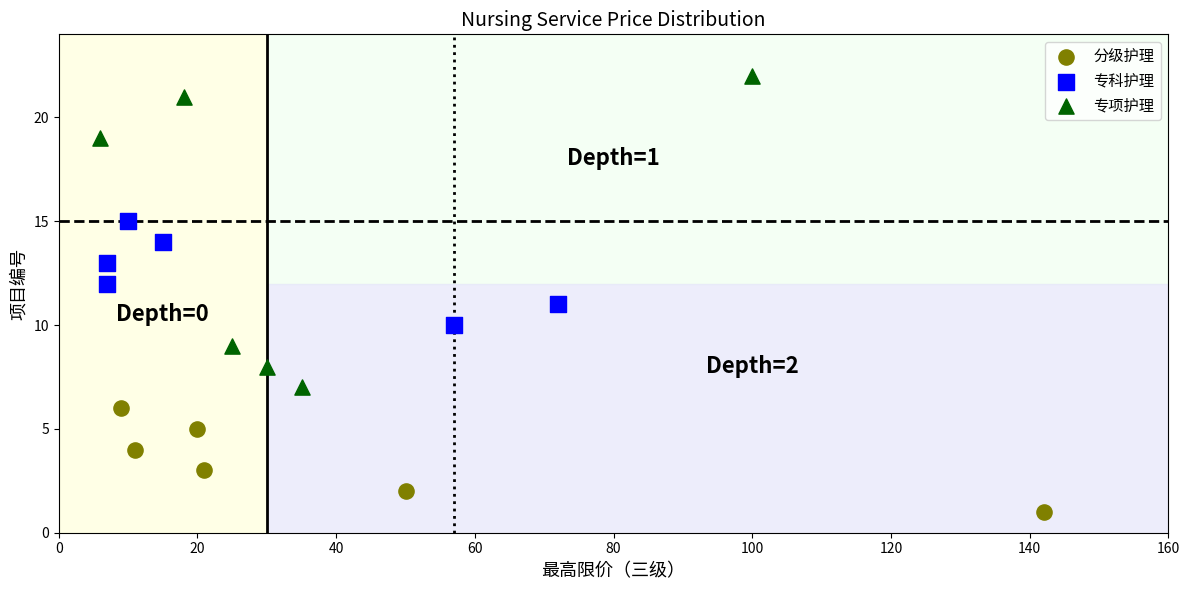

Which series has the widest spread of Y values?

专项护理